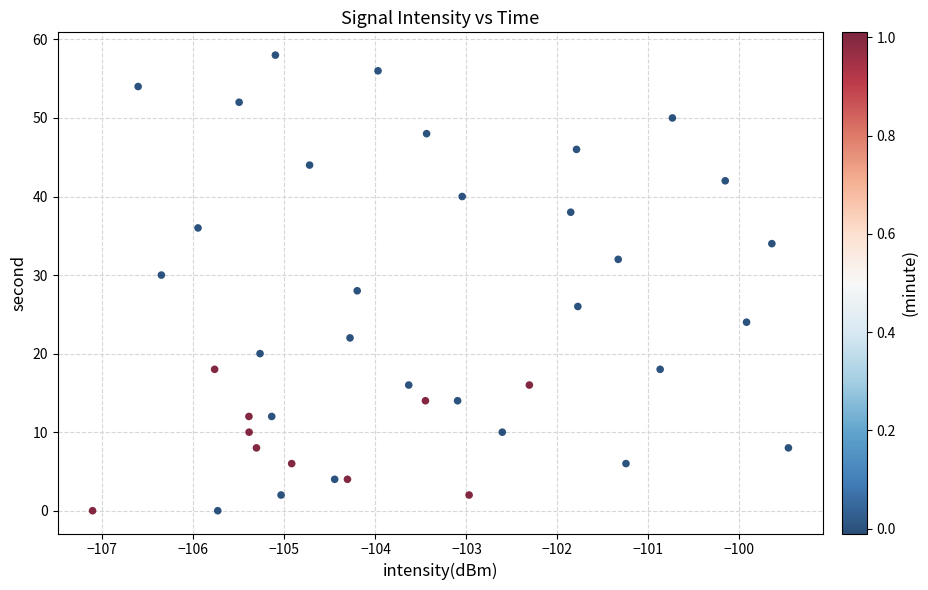

What is the range of Y values (max minus min)?

58